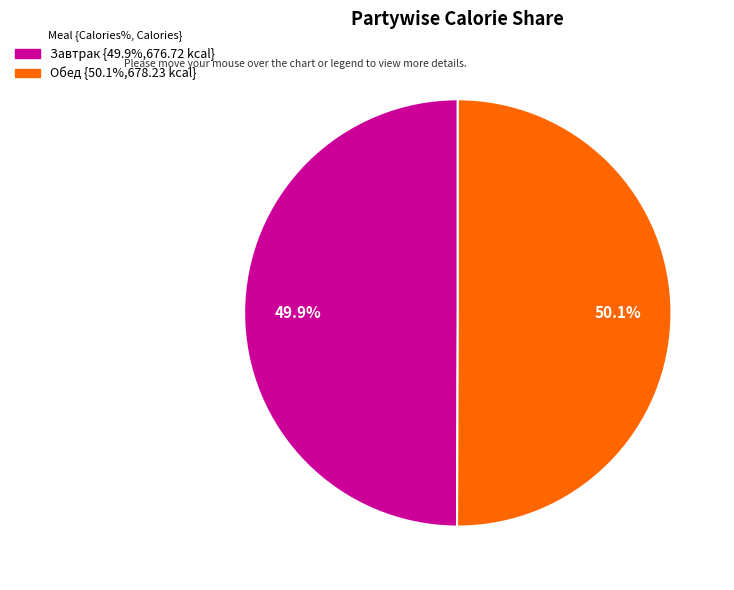

Is there a majority slice in this chart?

Yes